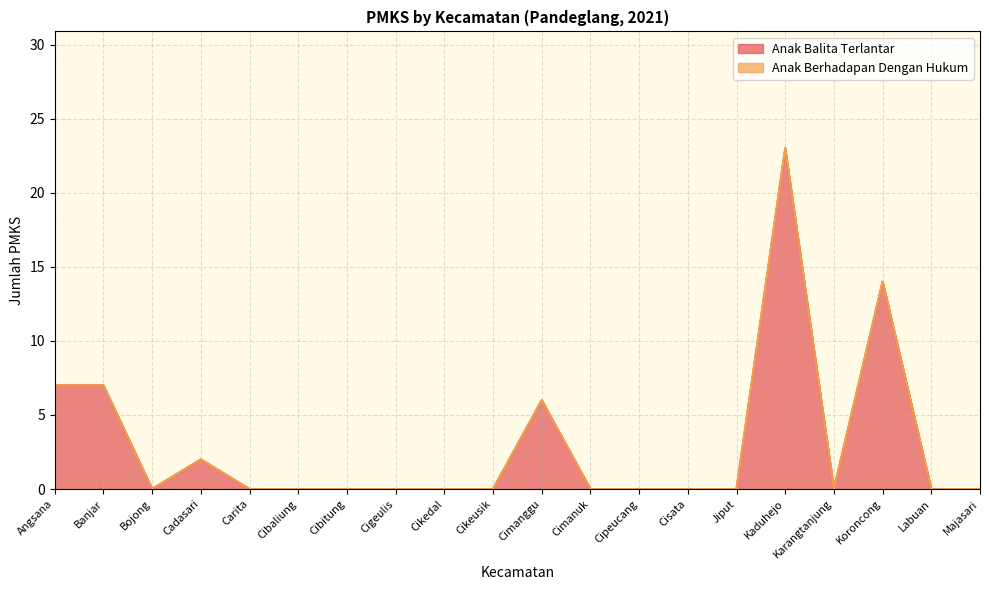

How many data points does each series have?

20